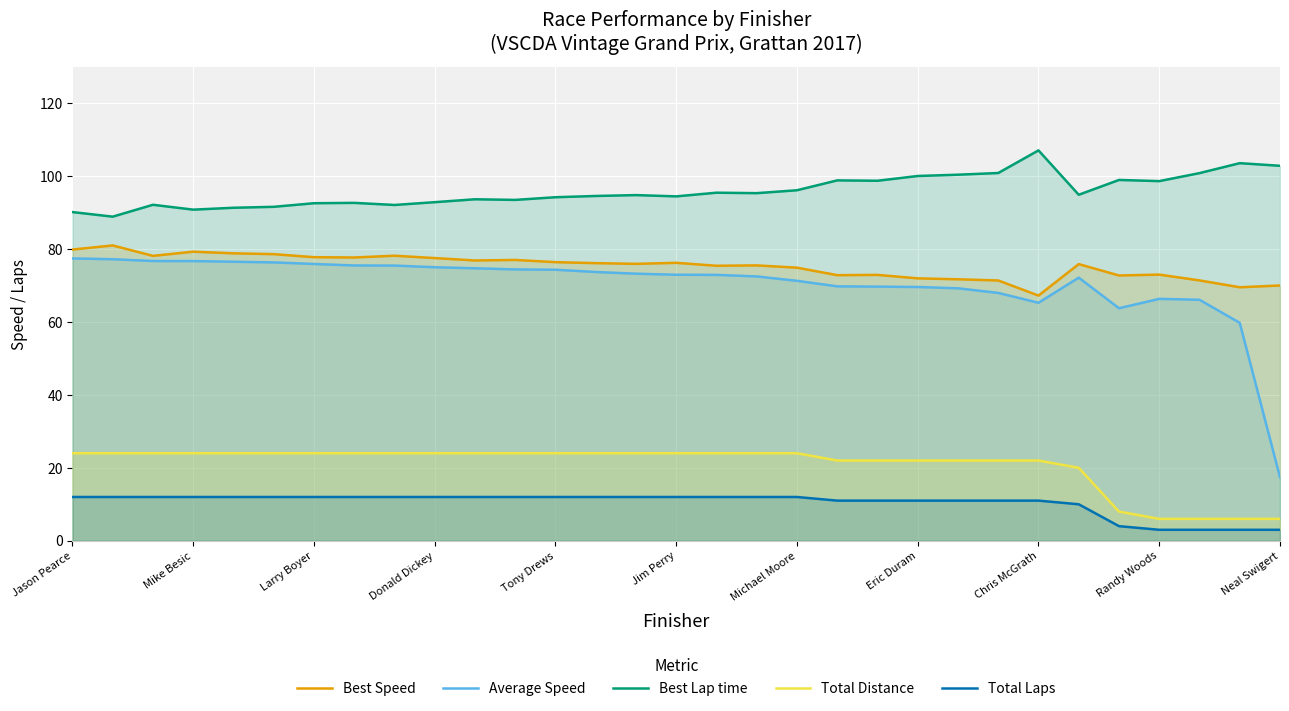

Which series has the largest total across all categories?

Best Lap time